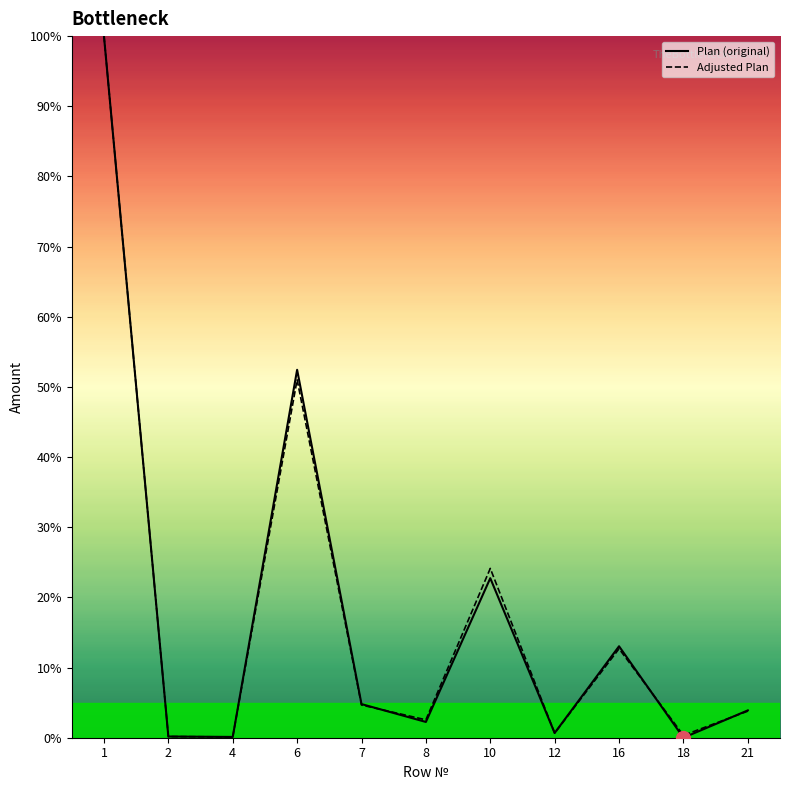

At which label is Adjusted Plan closest to 50?

6